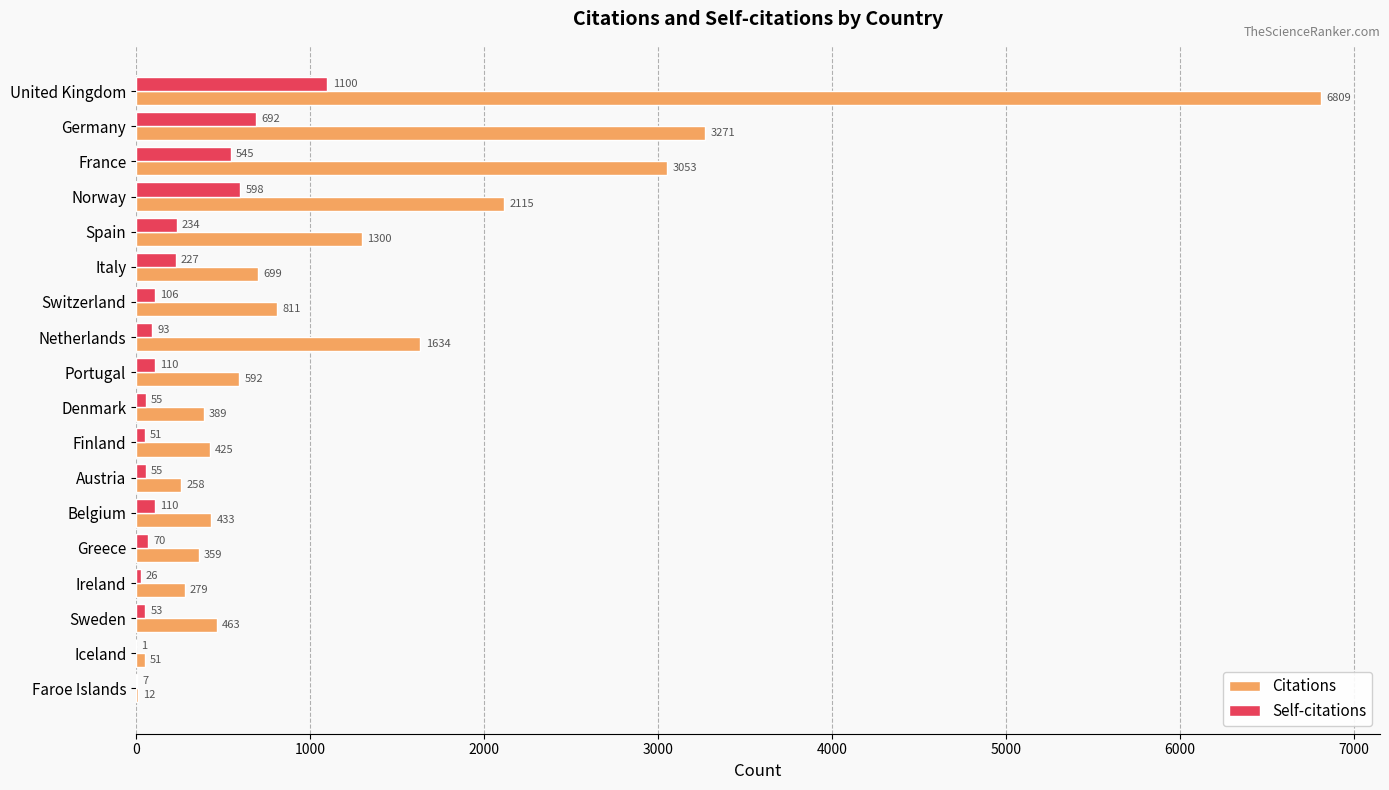

Is the value of Citations at United Kingdom greater than the value of Self-citations at Spain?

Yes